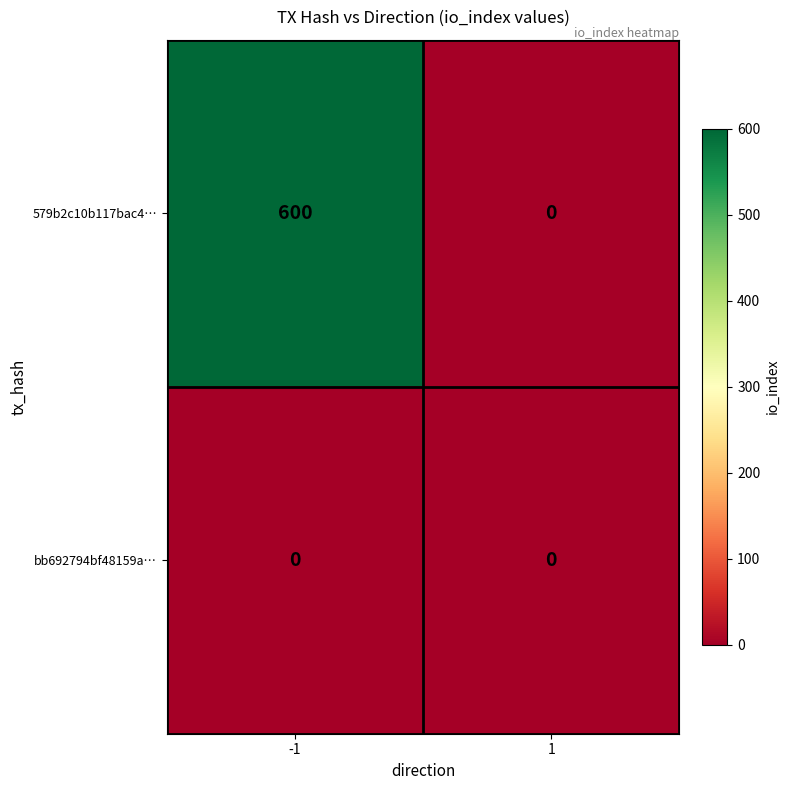

Reading right to left, list all the values displayed in this chart.

579b2c10b117bac4…: 1=0	-1=600
bb692794bf48159a…: 1=0	-1=0